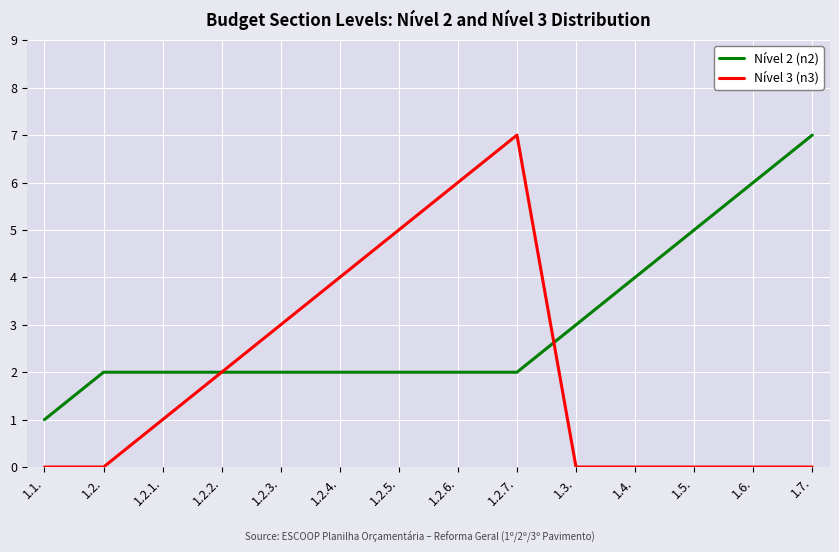

Rank the series at 1.2.3. from highest to lowest value.

Nível 3 (n3), Nível 2 (n2)